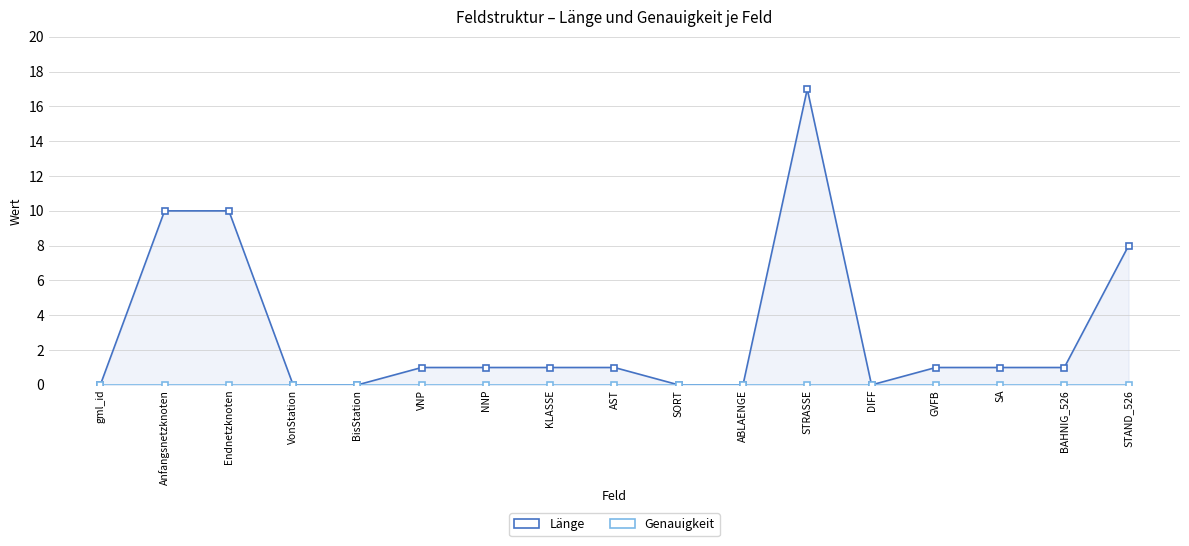

Which series has the widest spread of values?

Länge